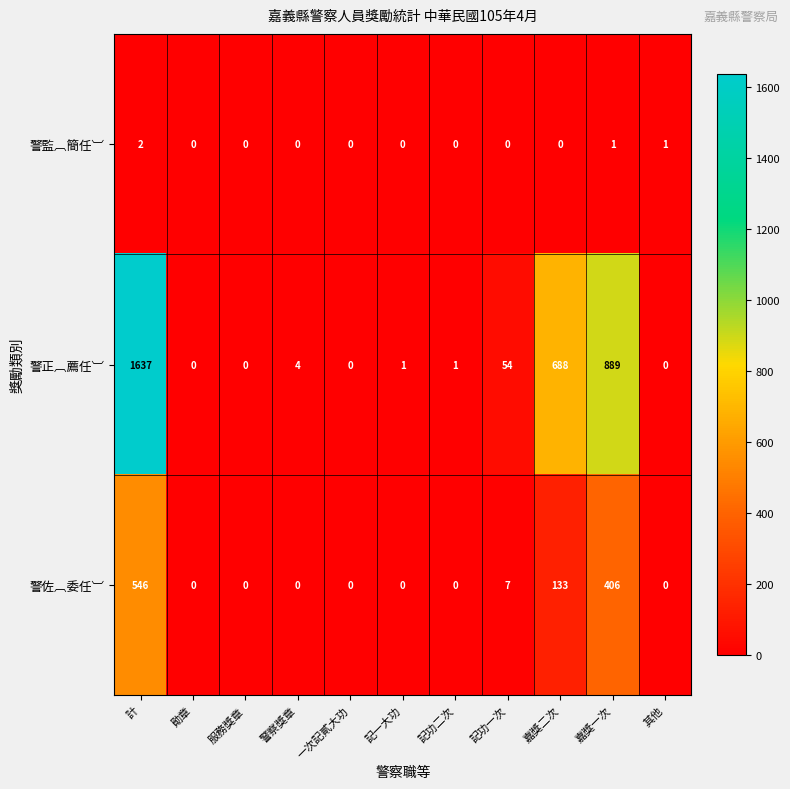

Which series has the widest spread of values?

警正︹薦任︺